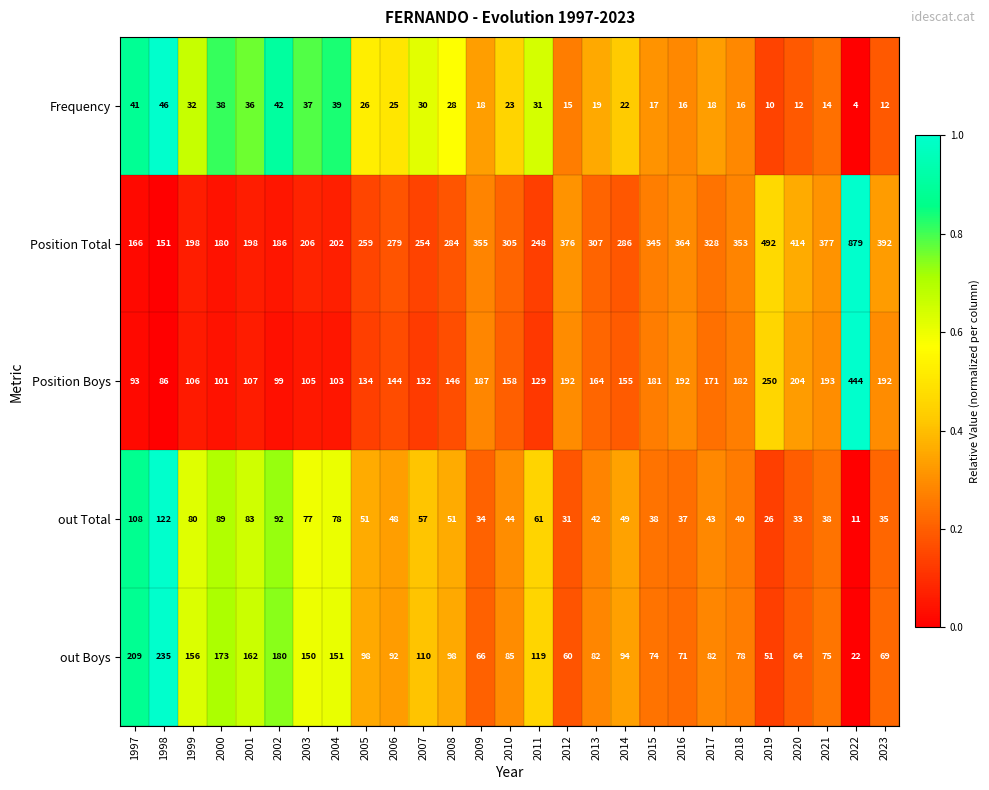

Which series has the largest range (max minus min)?

Position Total